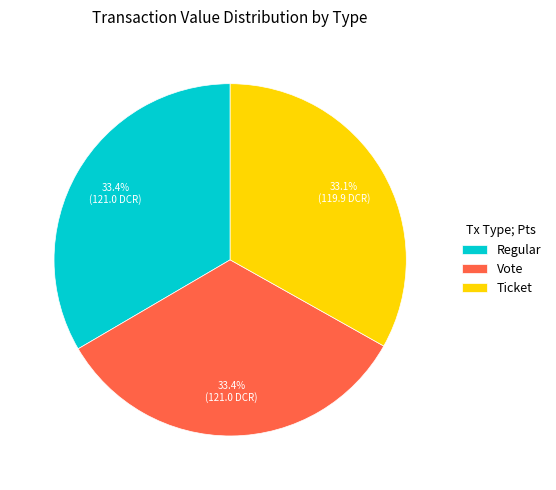

What percentage is the Vote slice, to the nearest percent?

33%